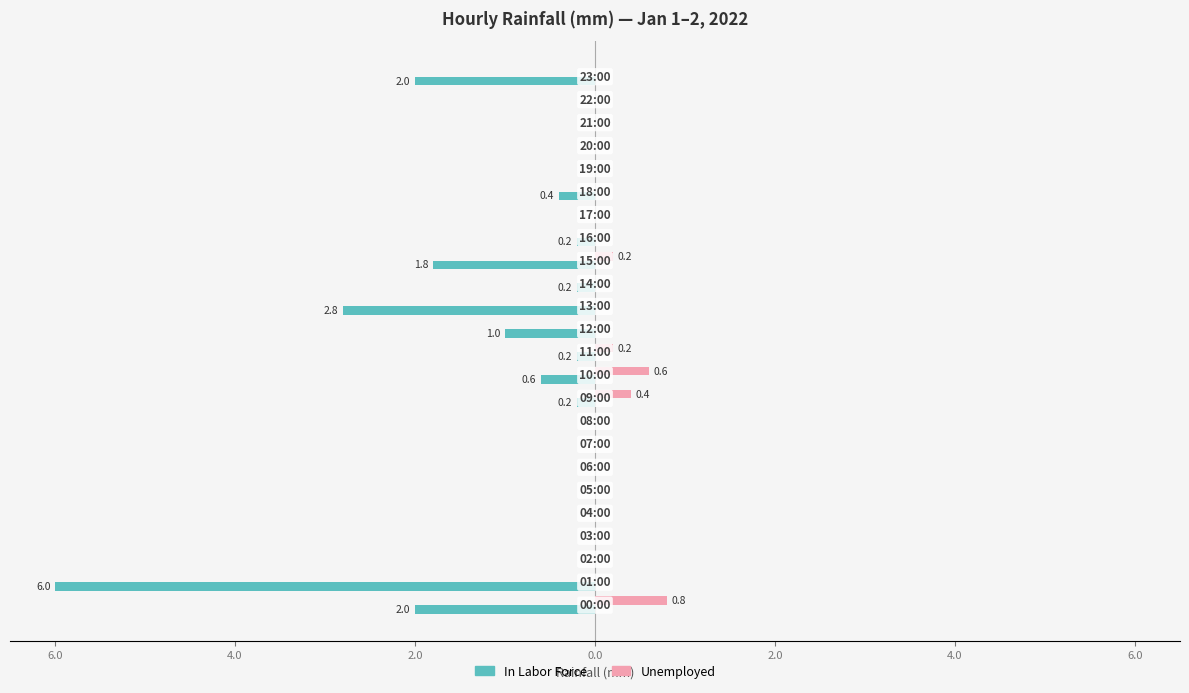

Where is In Labor Force nearest to the value -3?

13